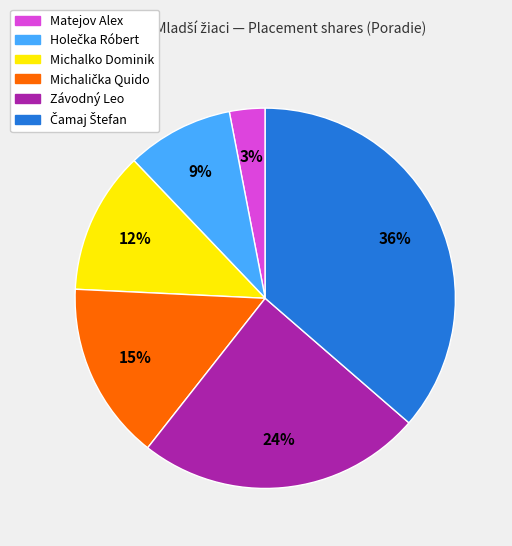

How many segments does this pie chart have?

6